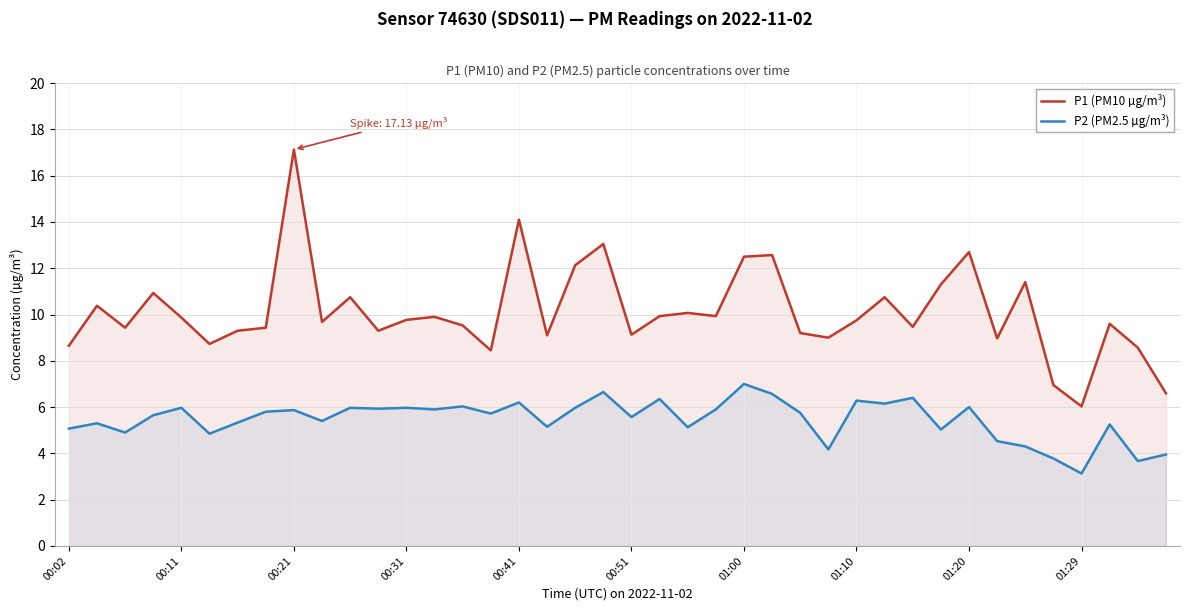

Where does the P2 (PM2.5 µg/m³) series first go above 5?

00:02